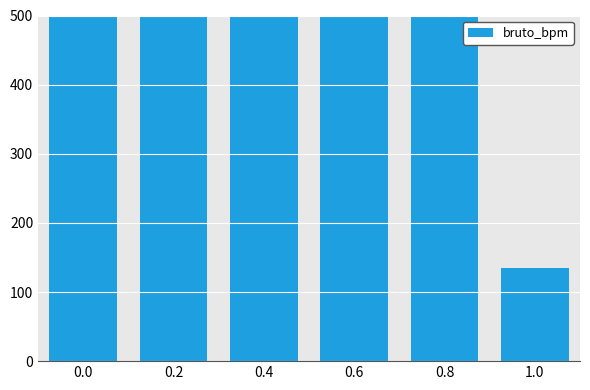

How many distinct data groups are displayed?

1